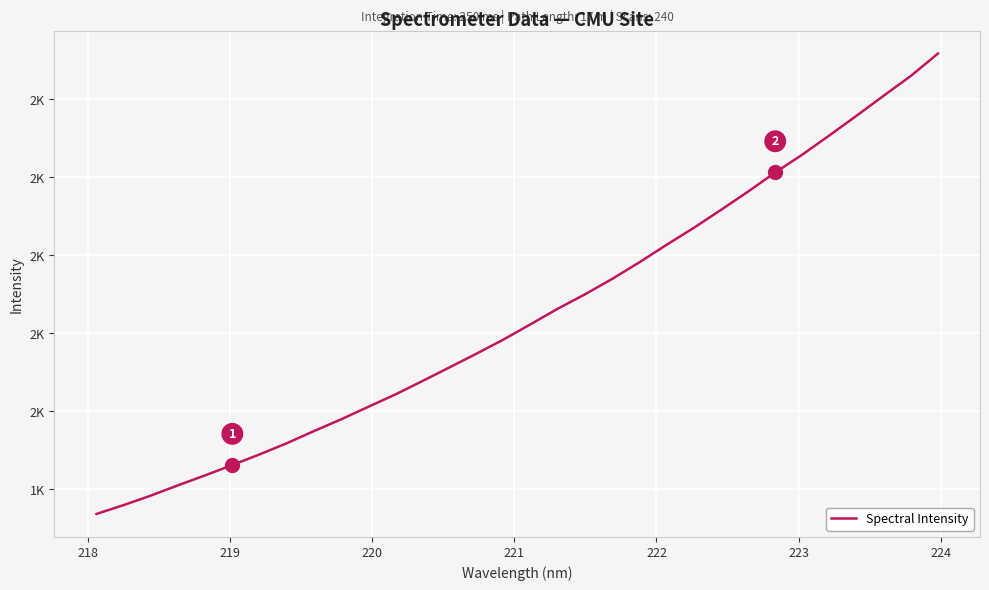

True or false: there are more than 2 points higher than both neighbors.

False